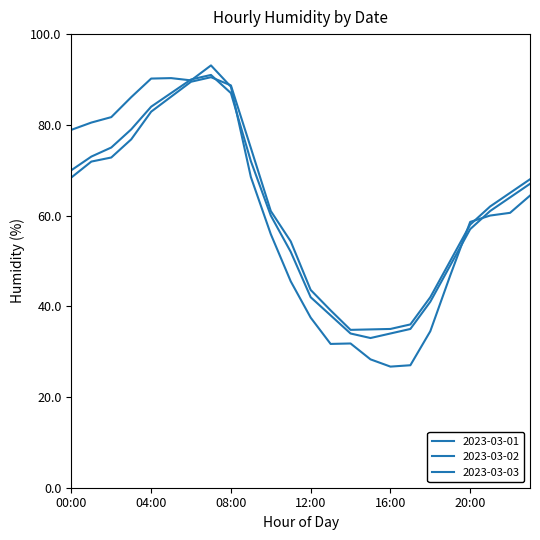

Is this an area chart (filled region under the line)?

No